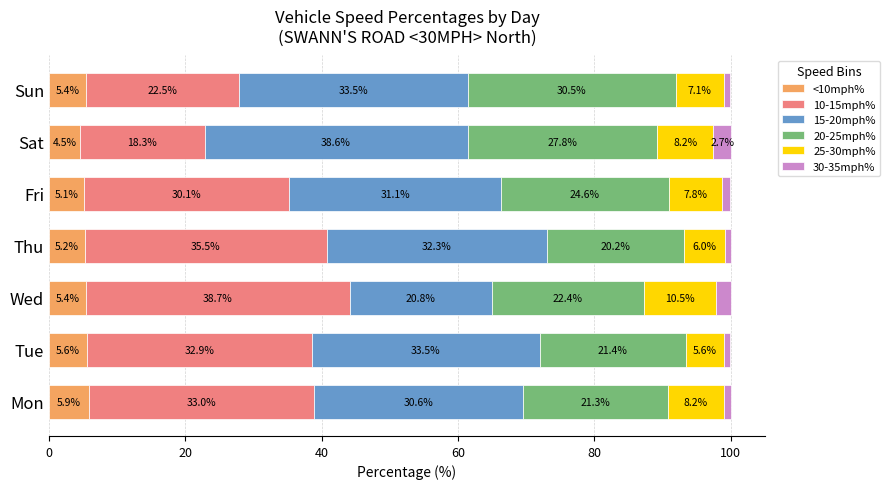

At which label does <10mph% reach its minimum?

Sat